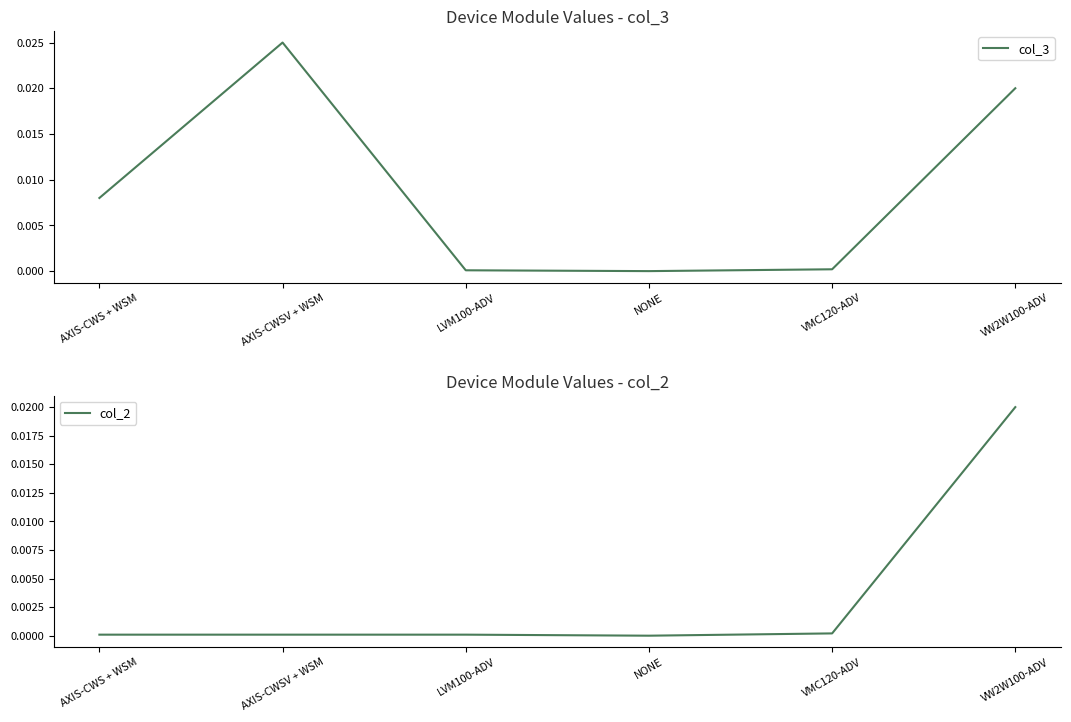

The col_2 series shows -0.0 at NONE. True or false?

False